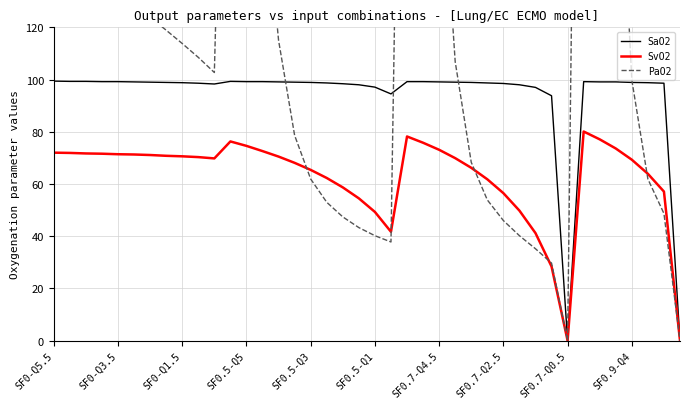

Which has a higher value, 35 or 33?

33